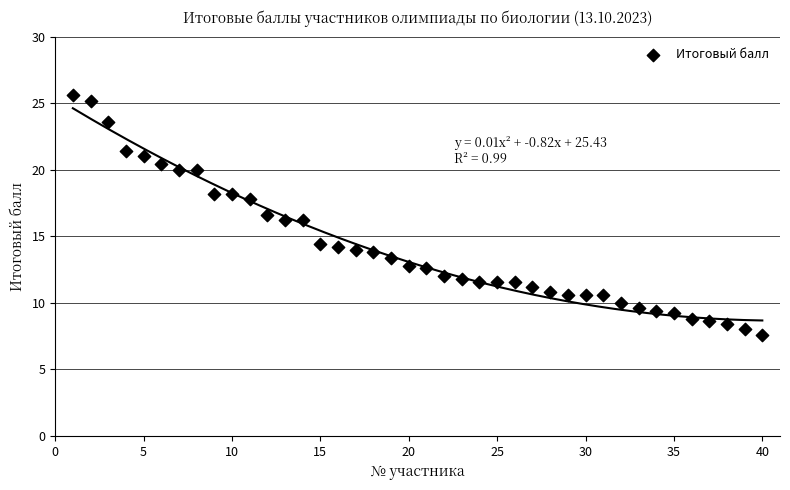

What is the range of Y values (max minus min)?

18.0